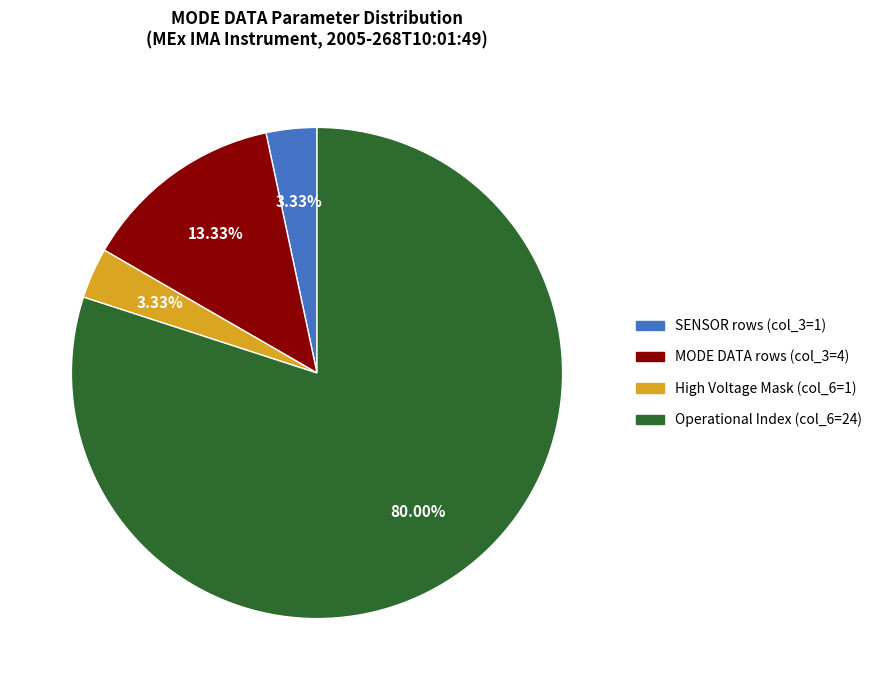

Is there any slice that represents more than half of the pie?

Yes